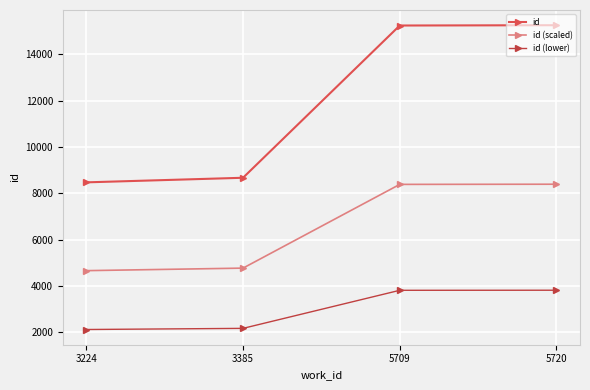

True or false: id and id (scaled) intersect in this chart.

False